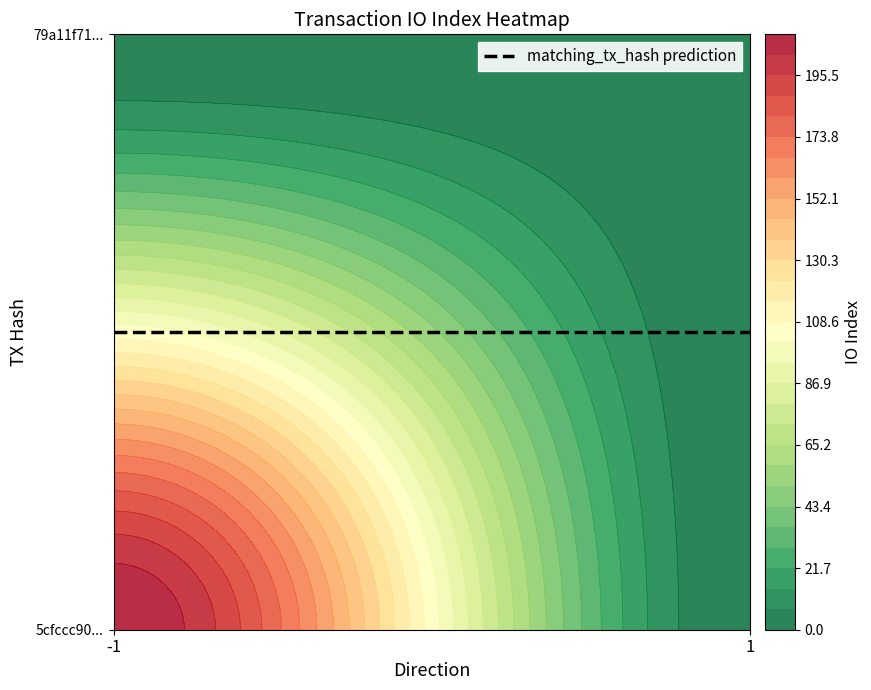

Reading left to right, list all the values displayed in this chart.

5cfccc908dc7ea1ec44a6ef8856ce4c1f117b2c: 210	0
79a11f71aa1856d2b3c7c31f201cefd811aae86: 0	0